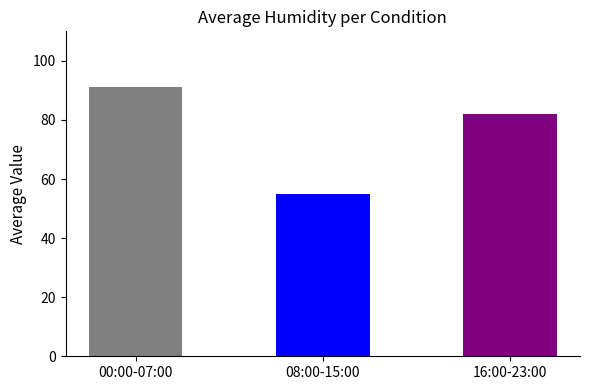

Where is the data nearest to the value 73?

16:00-23:00